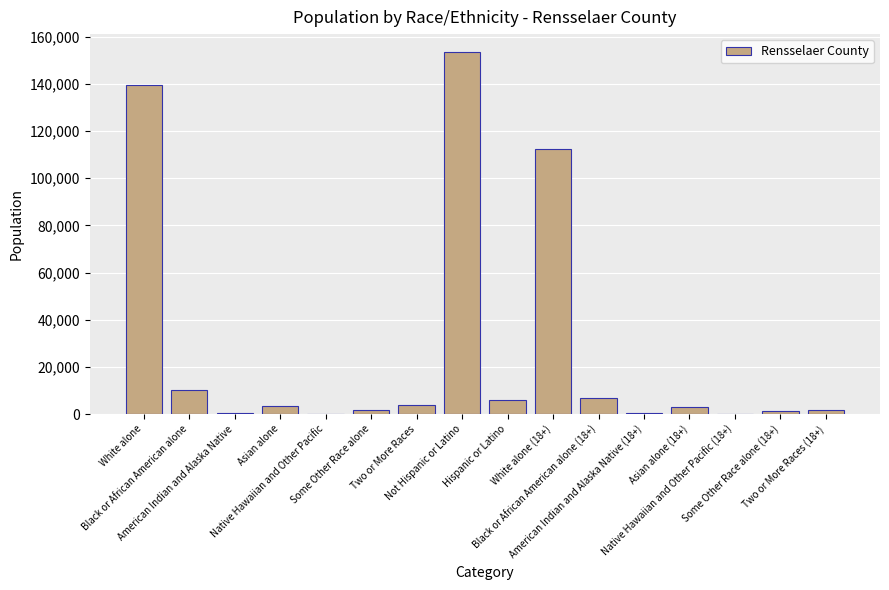

How many data points does each series have?

16